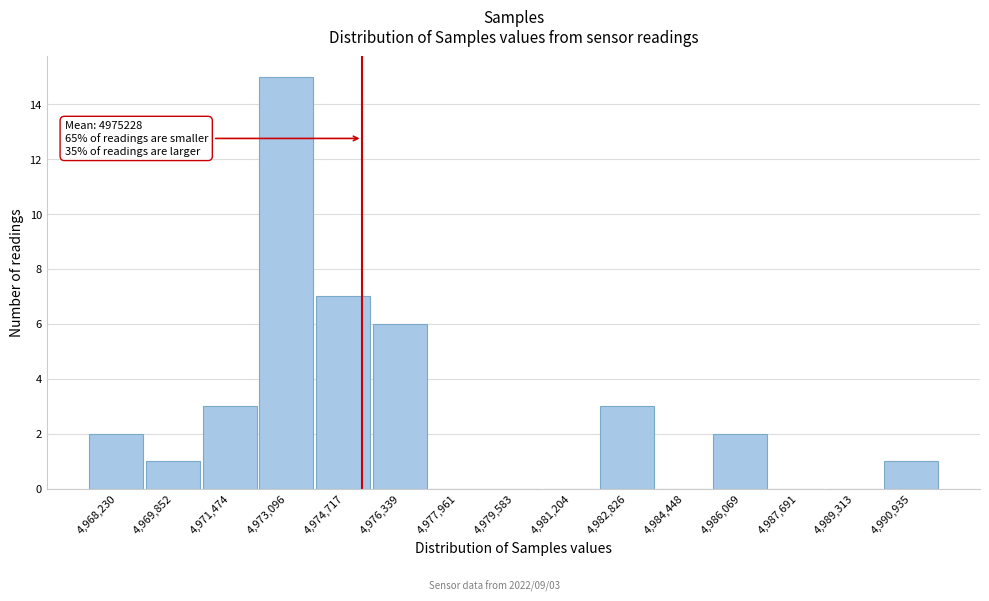

Which range on the x-axis has the tallest bar?

4972200 to 4974000